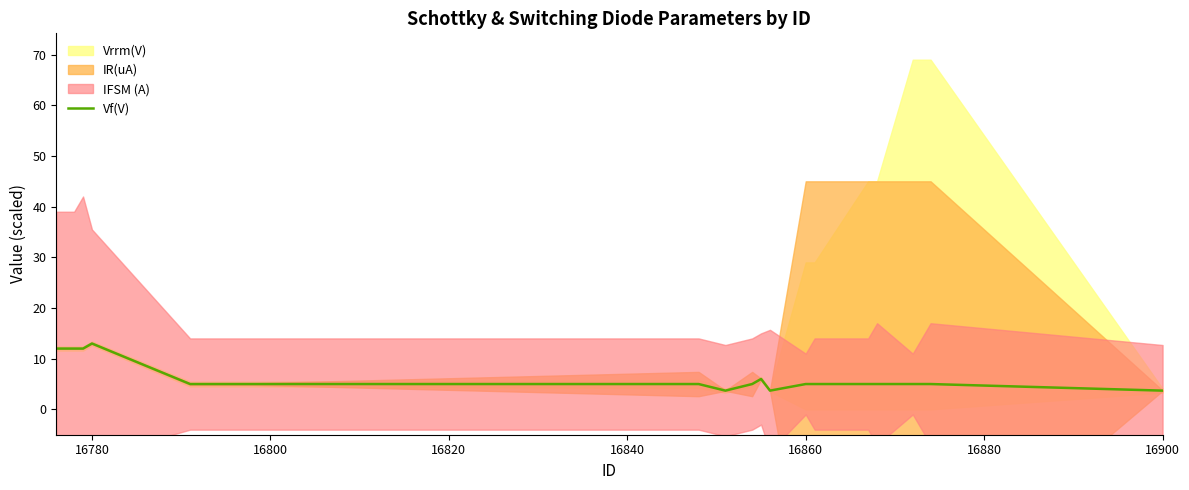

The Vf(V) series shows 3.7 at 16900. True or false?

True